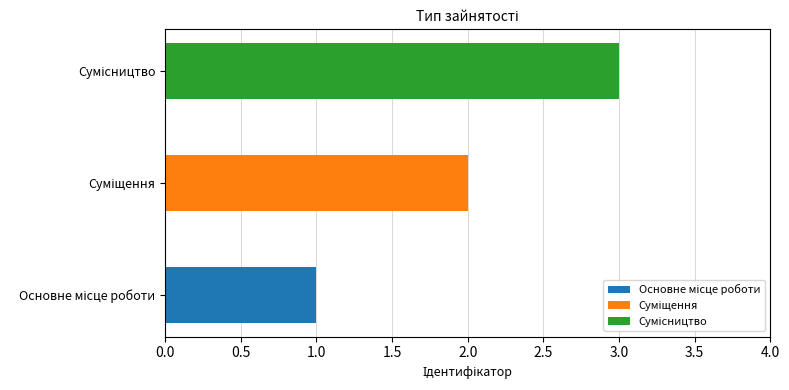

Reading left to right, transcribe all the data shown in this chart.

1	2	3